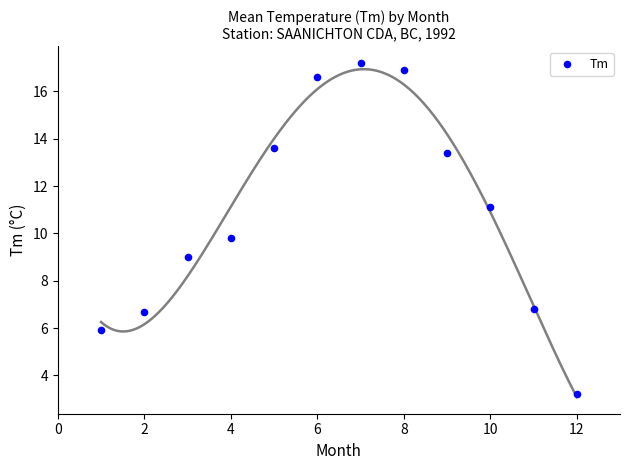

What is the average X value?

6.5